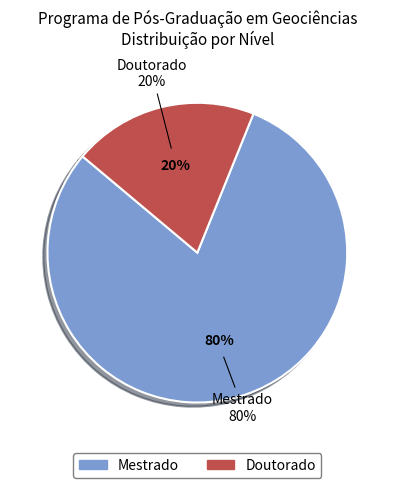

Which category has the smallest portion of the pie?

Doutorado